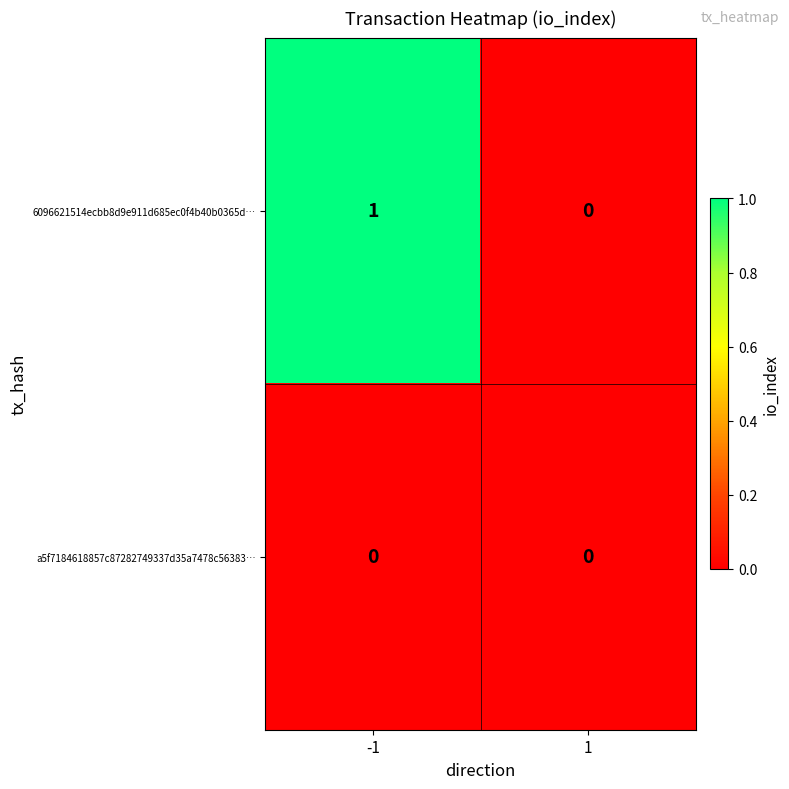

True or false: 6096621514ecbb8d9e911d685ec0f4b40b0365d… has a value of 1 at -1.

True